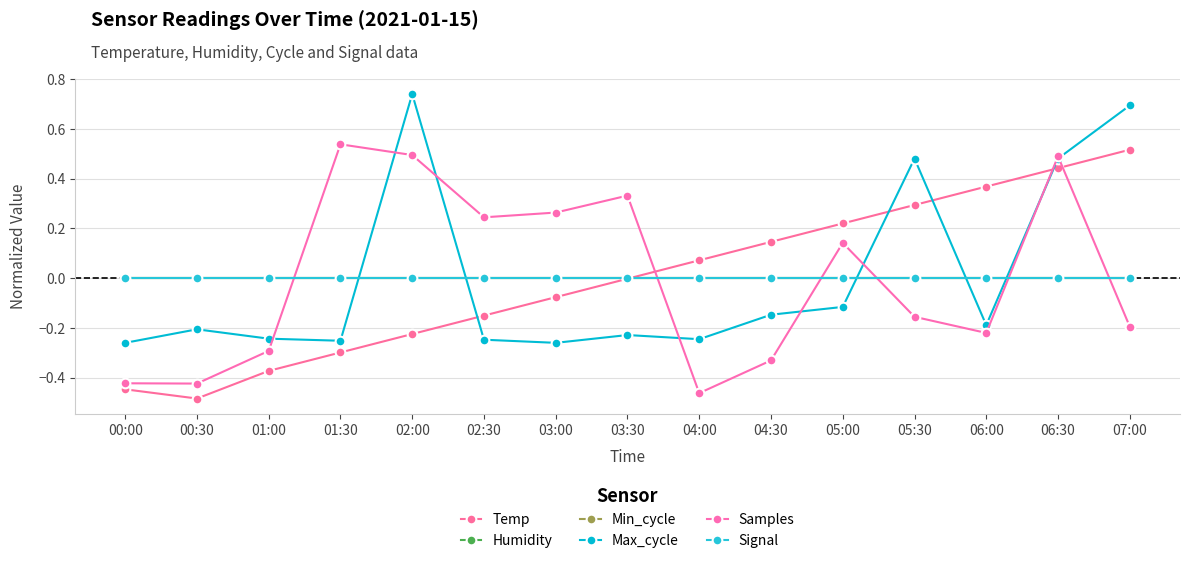

Does the chart have visible grid lines?

Yes